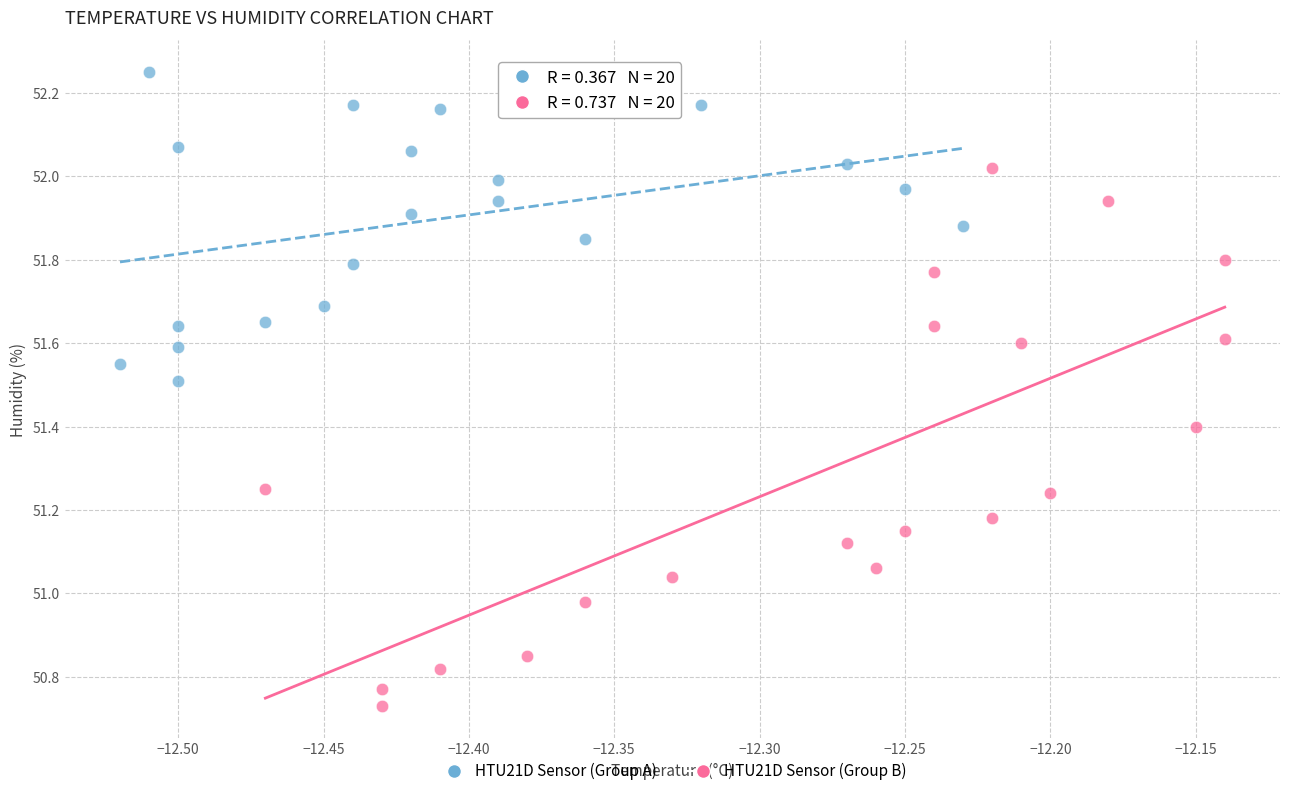

Which series reaches the maximum Y coordinate?

HTU21D Sensor (Group A)